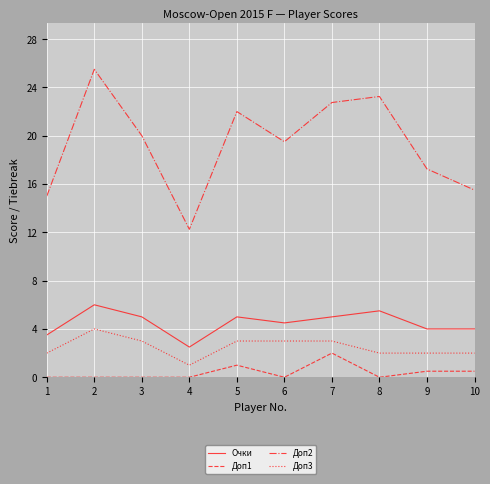

The value of Очки at 4 is 2.5. True or false?

True